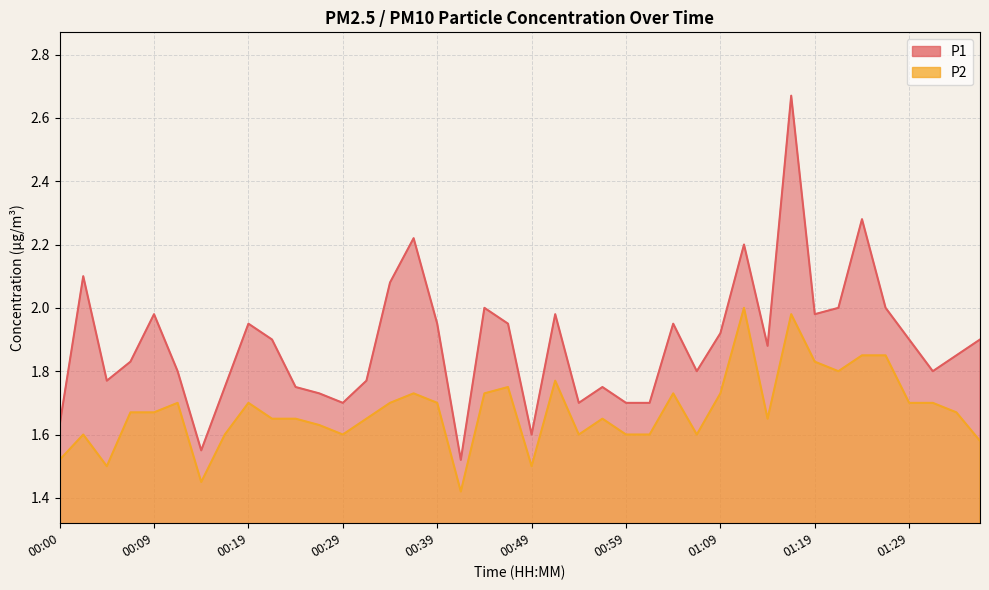

What are all the series names shown in the legend?

P1, P2